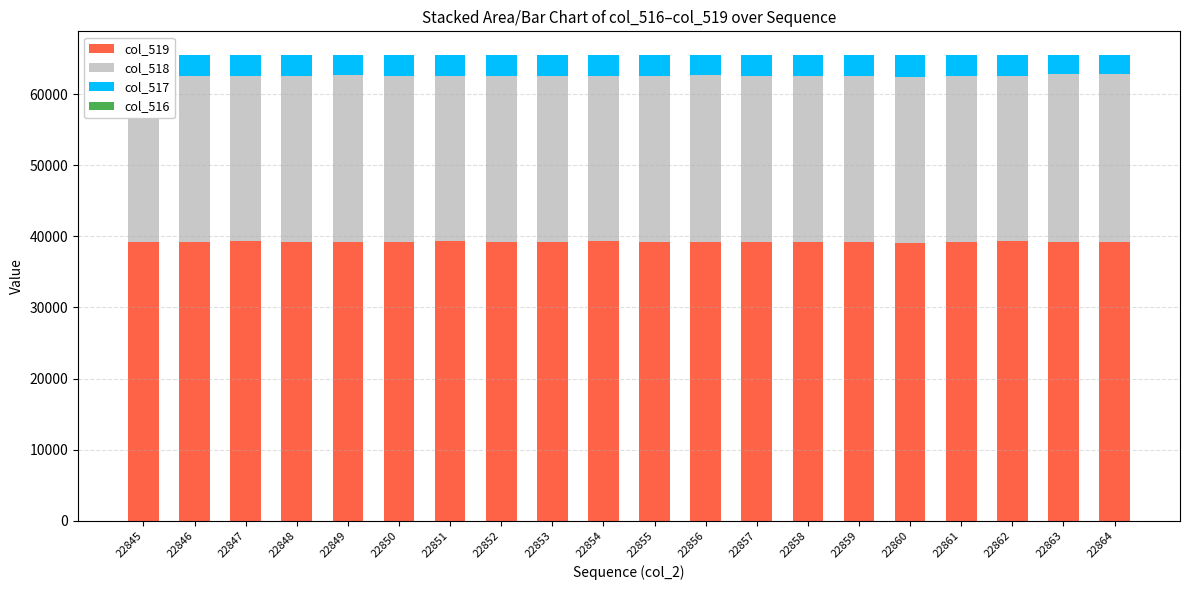

True or false: col_519 has a value of 17583 at 22853.

False